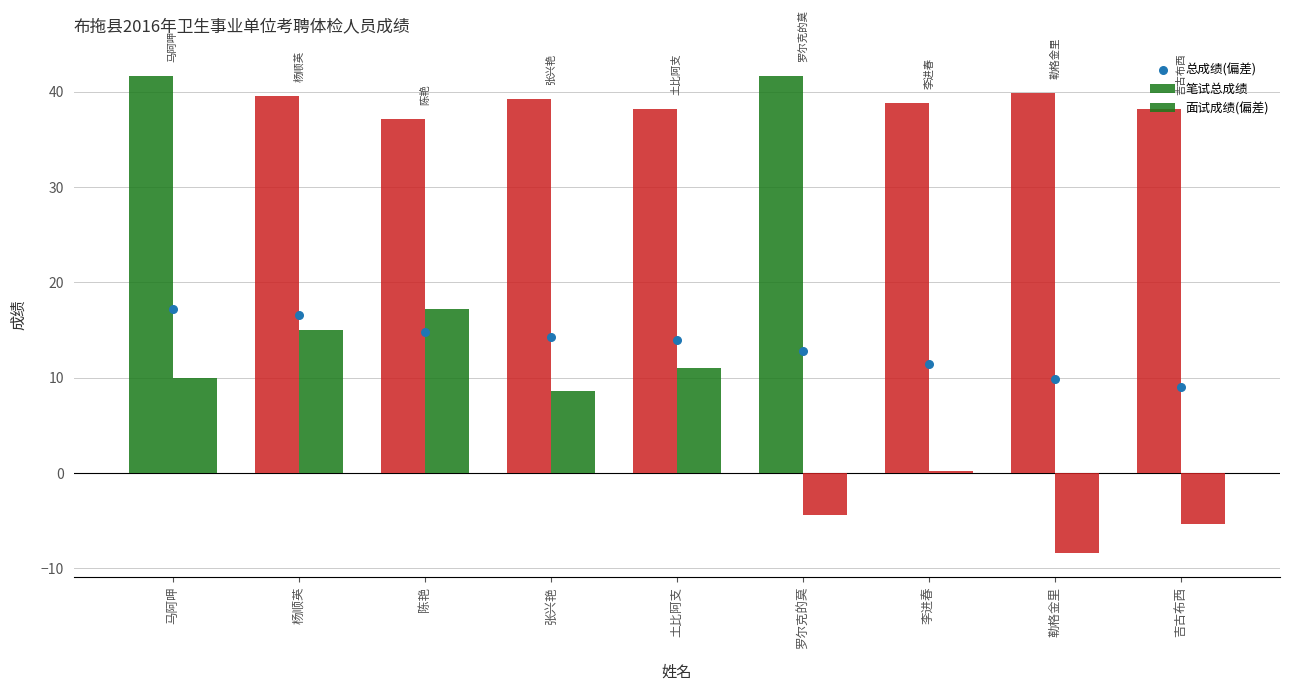

Which series contains the lowest Y value?

面试成绩(偏差)